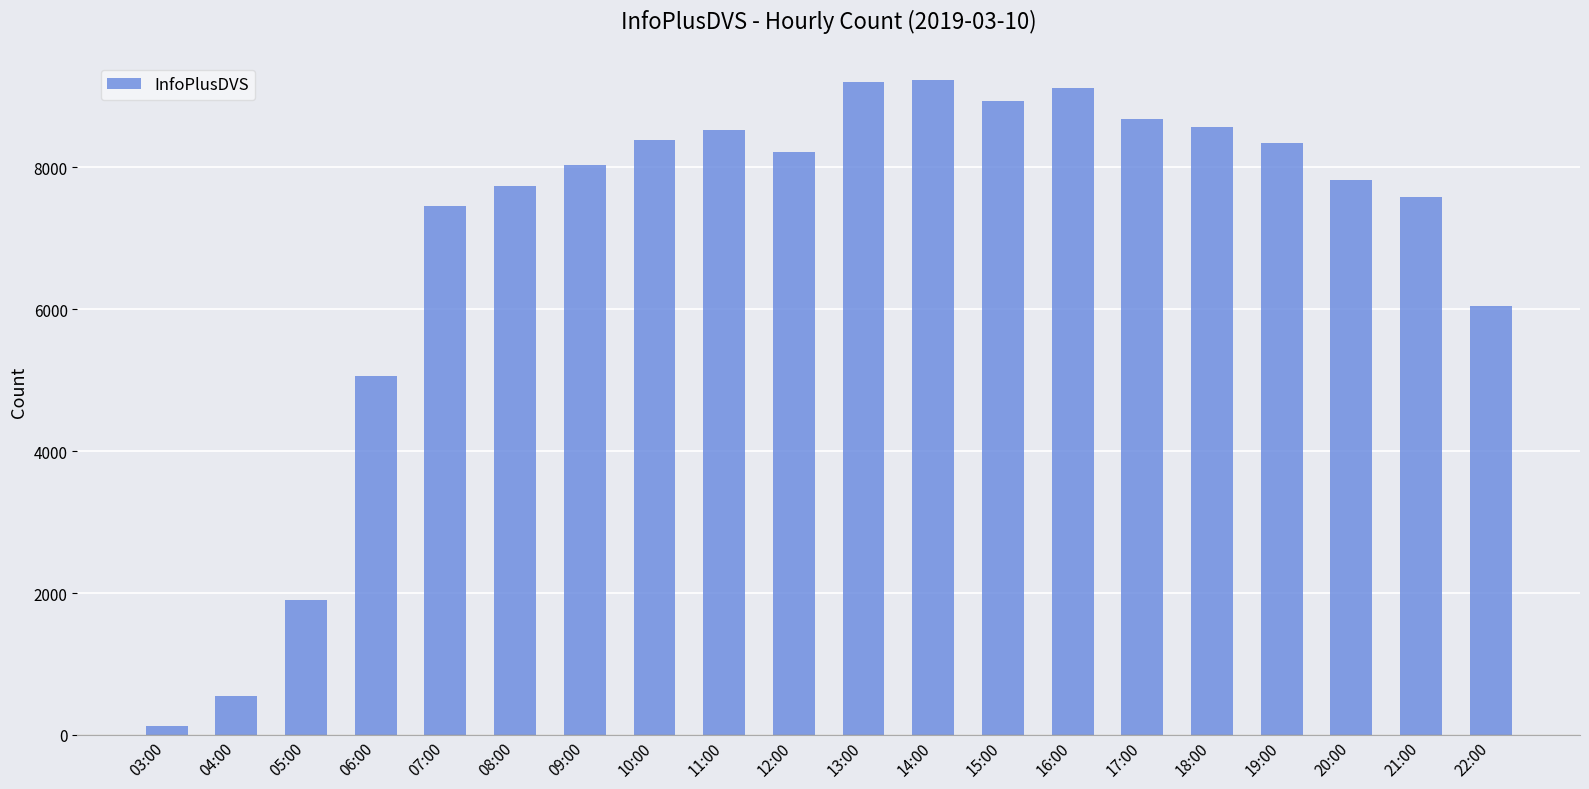

How many categories are shown in the chart?

20